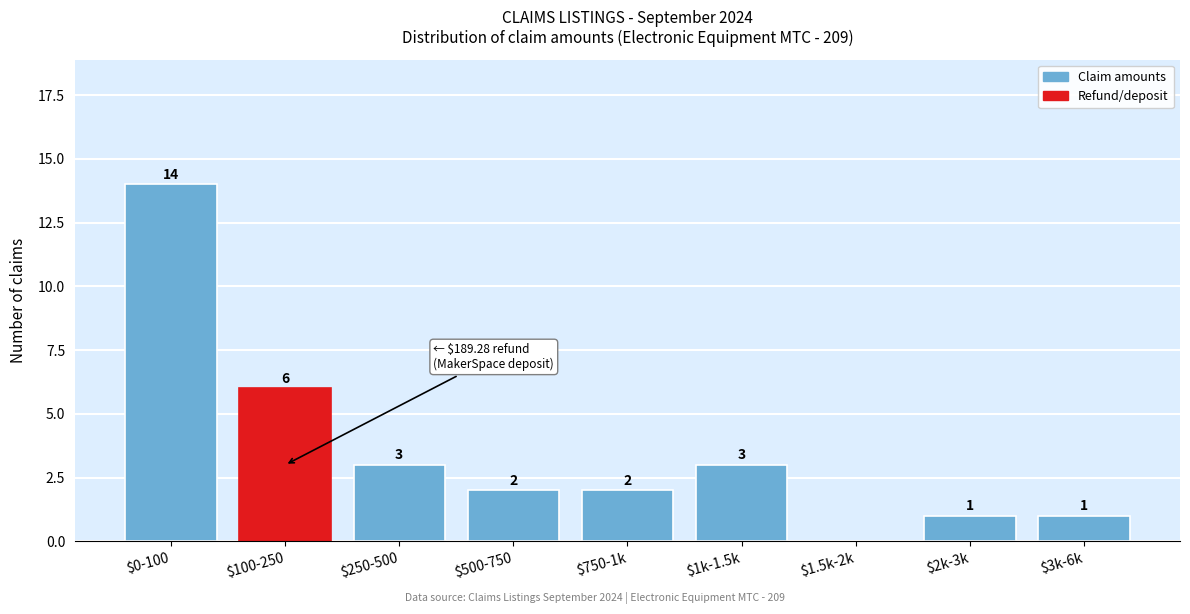

What is the maximum value shown in the chart?

14